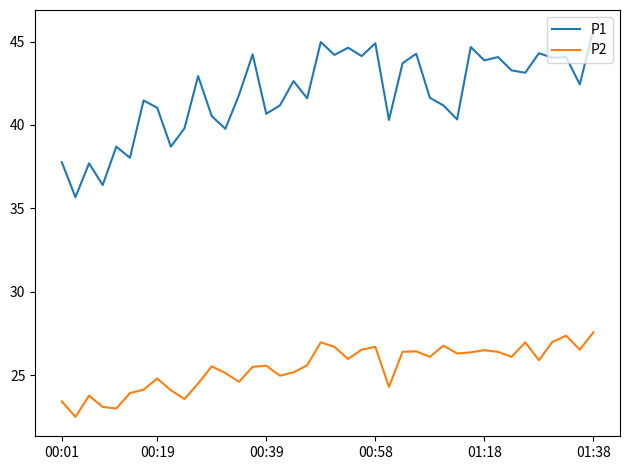

What is the sum of all P2 values?

1018.8